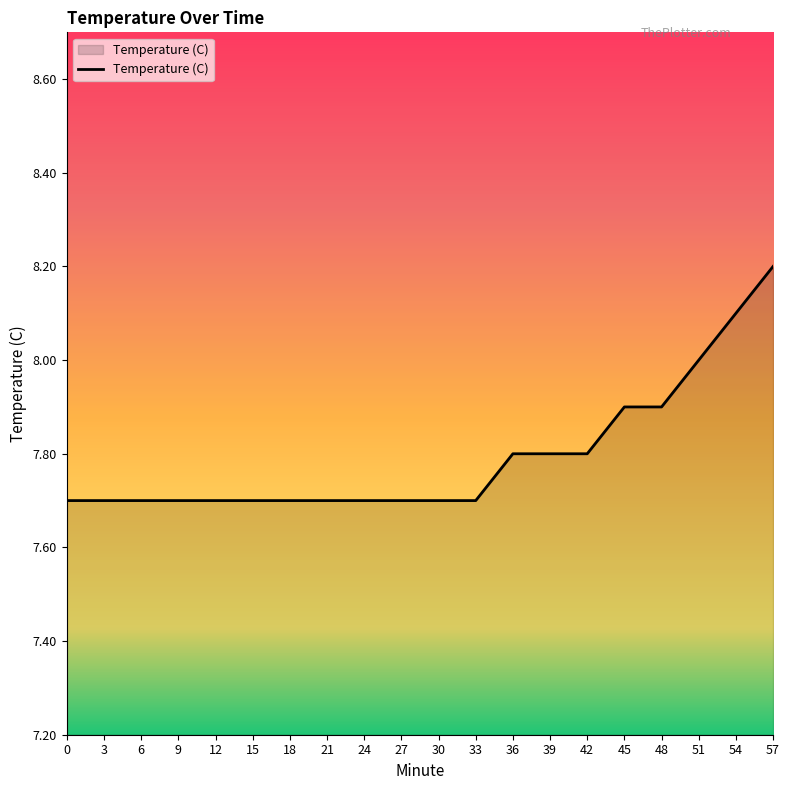

What is the approximate value at 3?

7.7